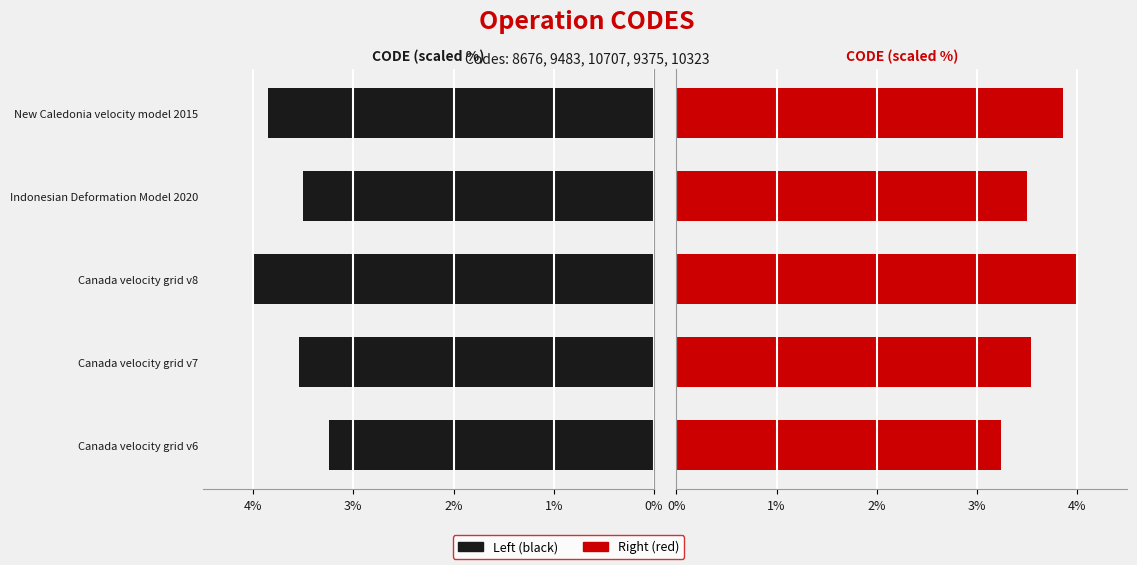

What is the smallest value displayed?

3.2